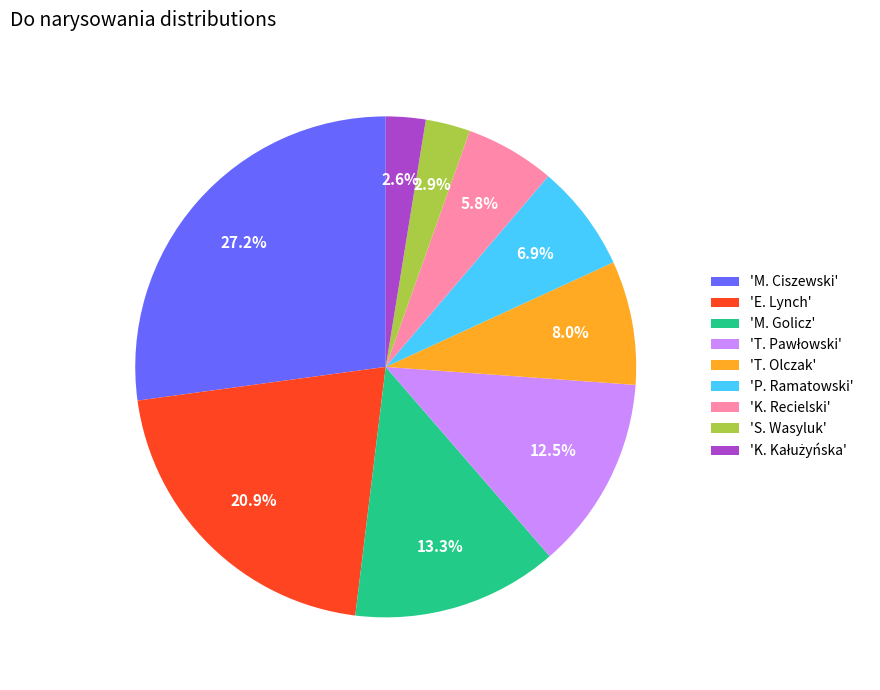

What is the total percentage of 'S. Wasyluk' and 'M. Golicz'?

16.2%